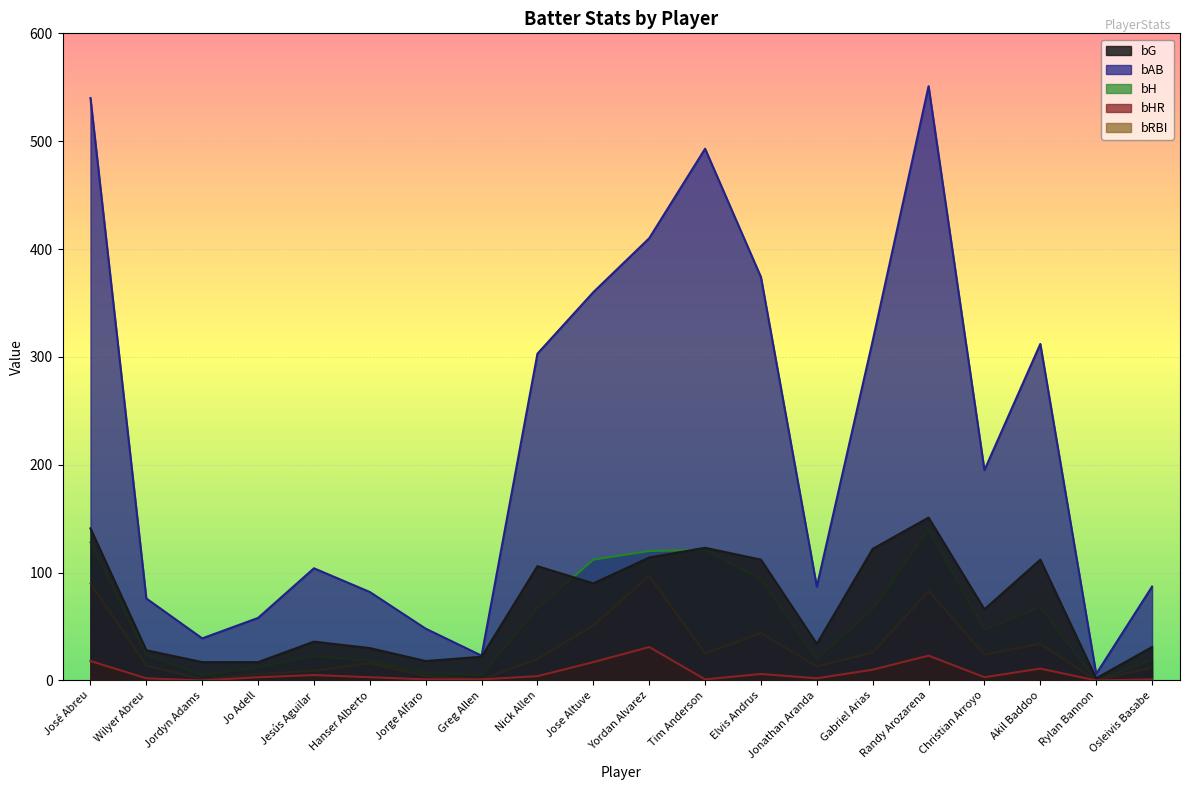

Rank the series at Rylan Bannon from lowest to highest value.

bH, bHR, bRBI, bG, bAB